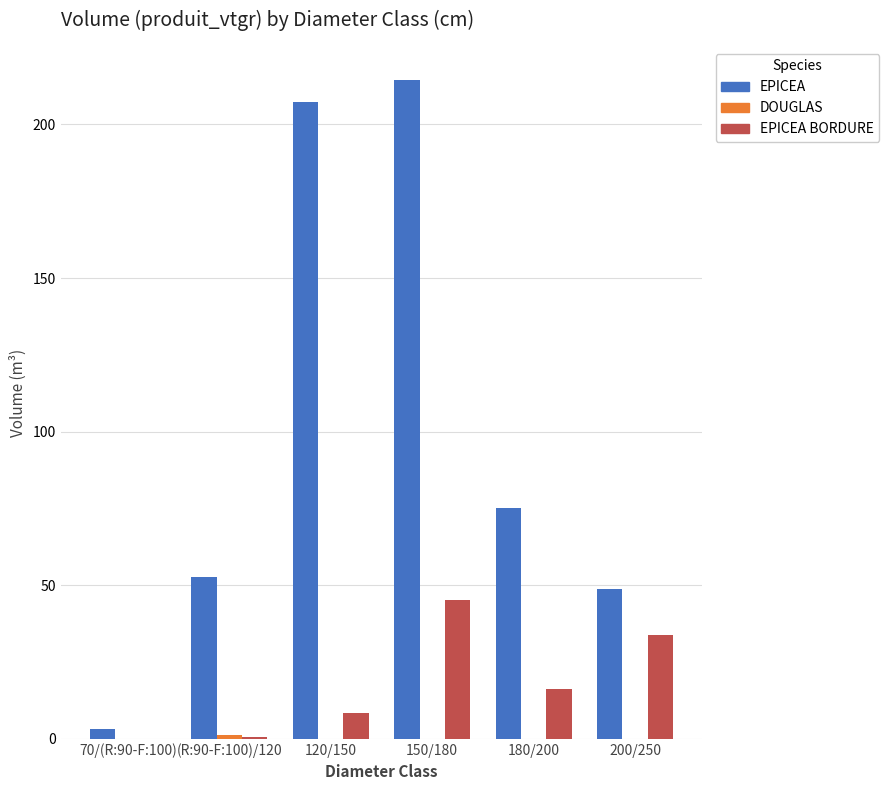

Which series has the largest total across all categories?

EPICEA